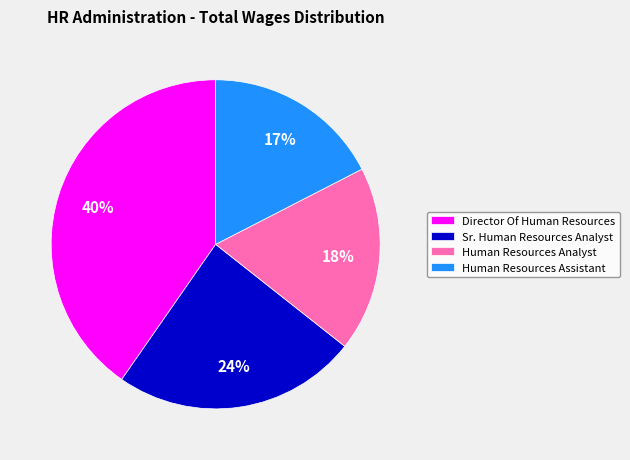

Is the sum of Sr. Human Resources Analyst and Human Resources Analyst greater than half?

No